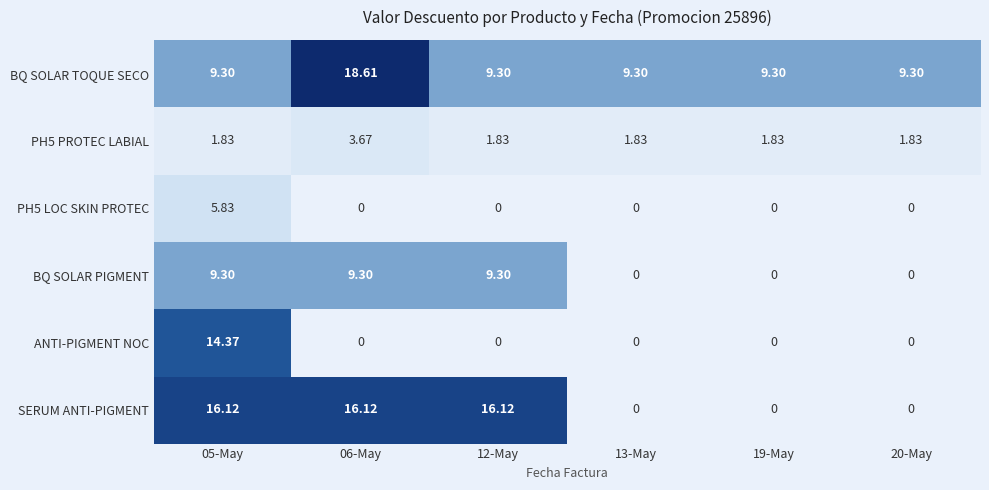

At which category is the sum across all series the highest?

05-May